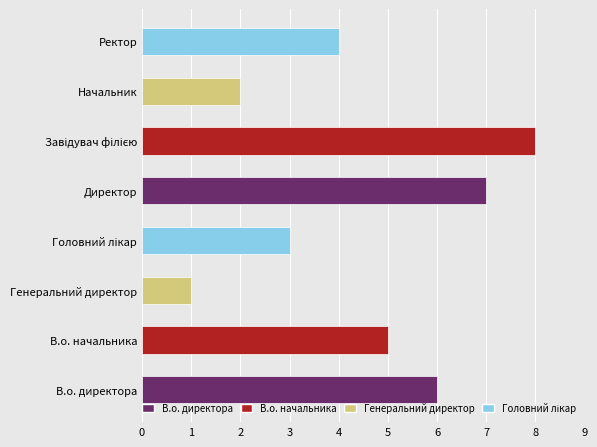

What is the sum of the values at Директор and Начальник?

9